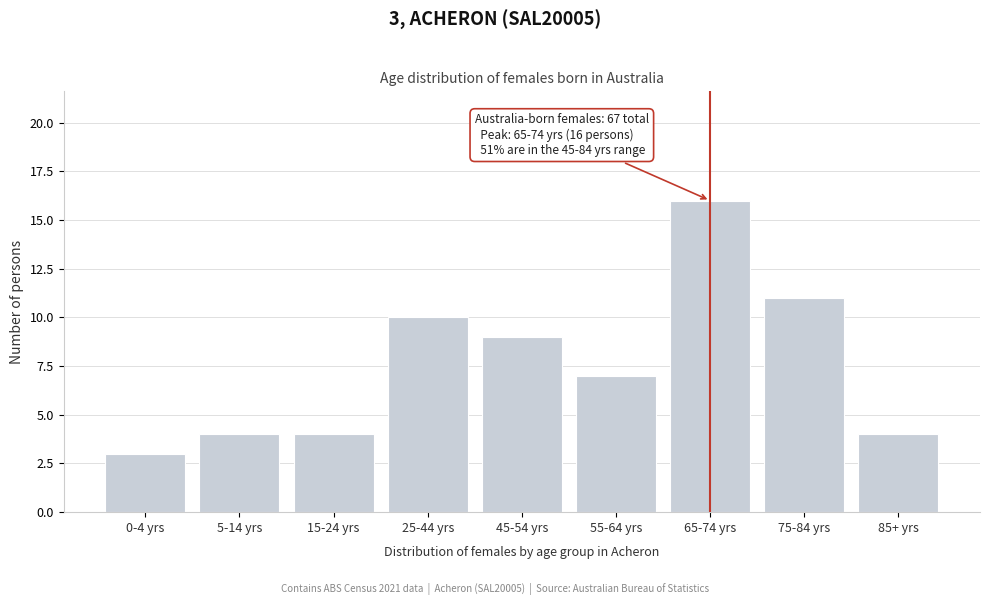

Reading left to right, what are all the values shown in this chart?

0-4 yrs=3	5-14 yrs=4	15-24 yrs=4	25-44 yrs=10	45-54 yrs=9	55-64 yrs=7	65-74 yrs=16	75-84 yrs=11	85+ yrs=4